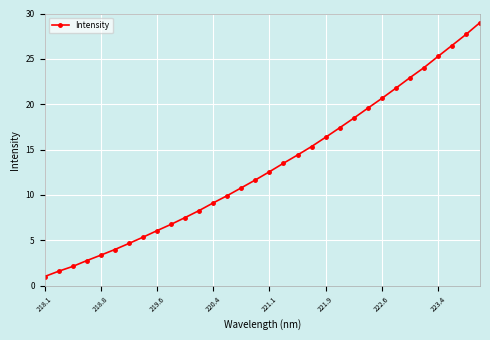

What is the difference between the maximum and minimum values?

28.0